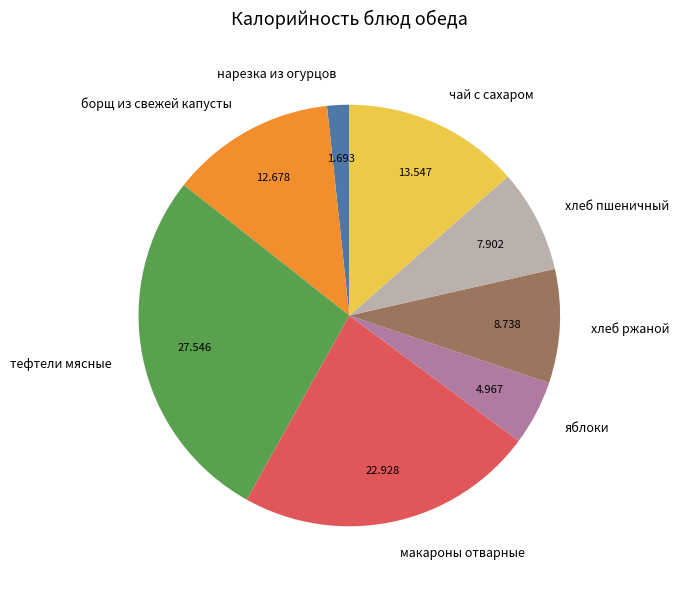

What is the largest slice in the pie chart?

тефтели мясные